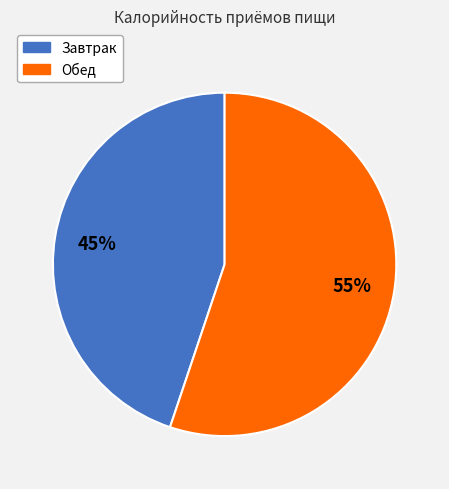

What is the largest slice in the pie chart?

Обед